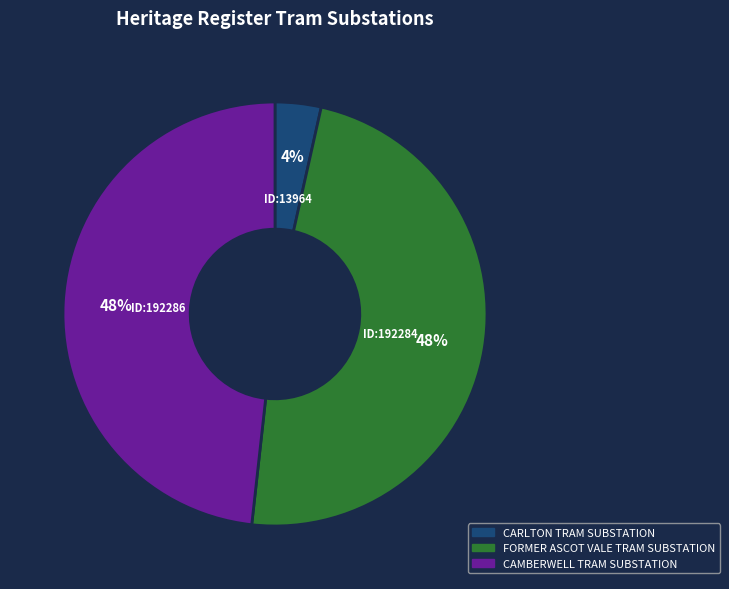

True or false: CAMBERWELL TRAM SUBSTATION accounts for 48% of the total.

True